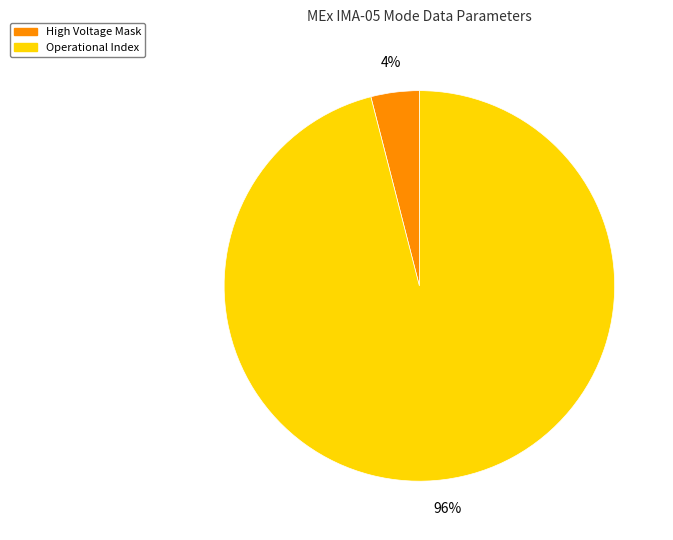

To the nearest percent, what is the average slice percentage?

50%